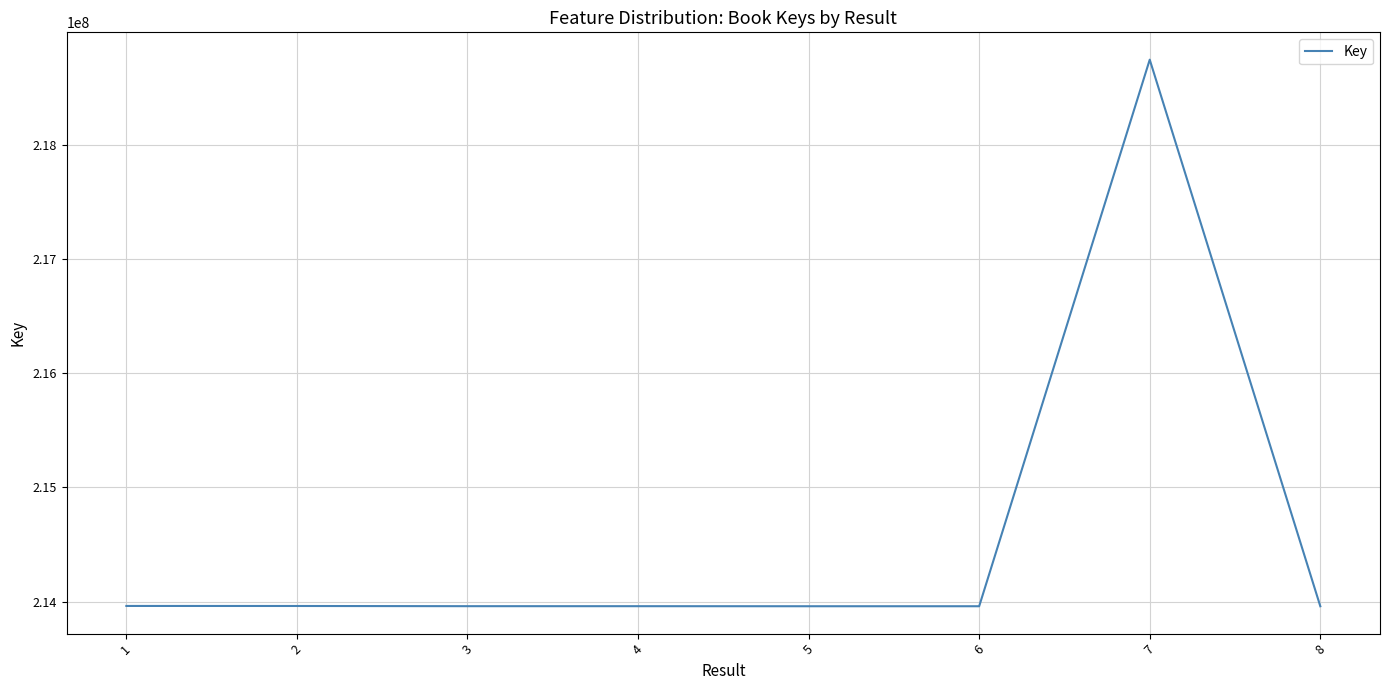

What is the maximum value shown in the chart?

218743844